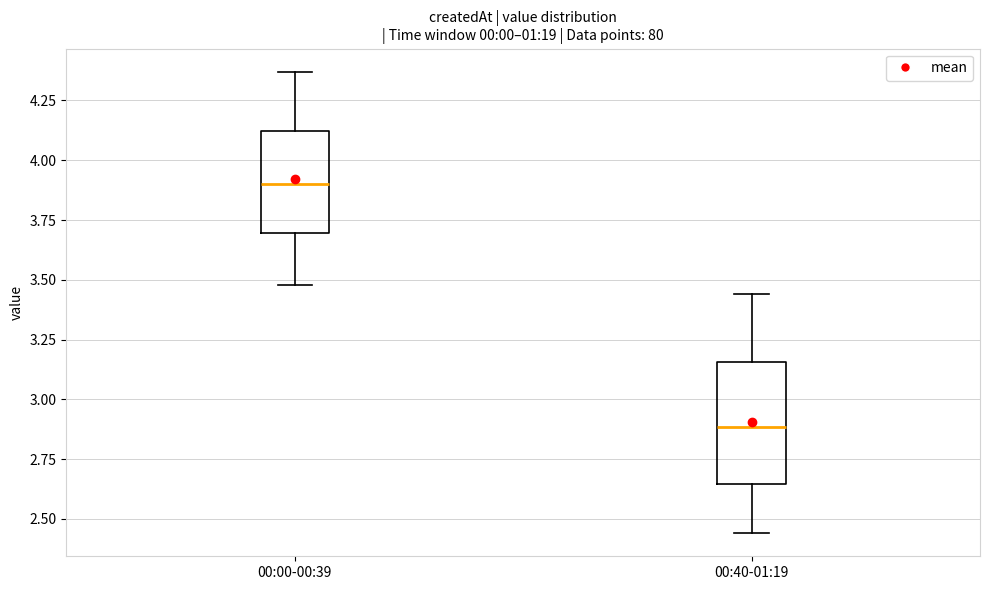

Where does the lower whisker of the box for 00:40-01:19 end on the y-axis? The values are not printed on the chart, so give them approximately, as read against the axis.

2.45